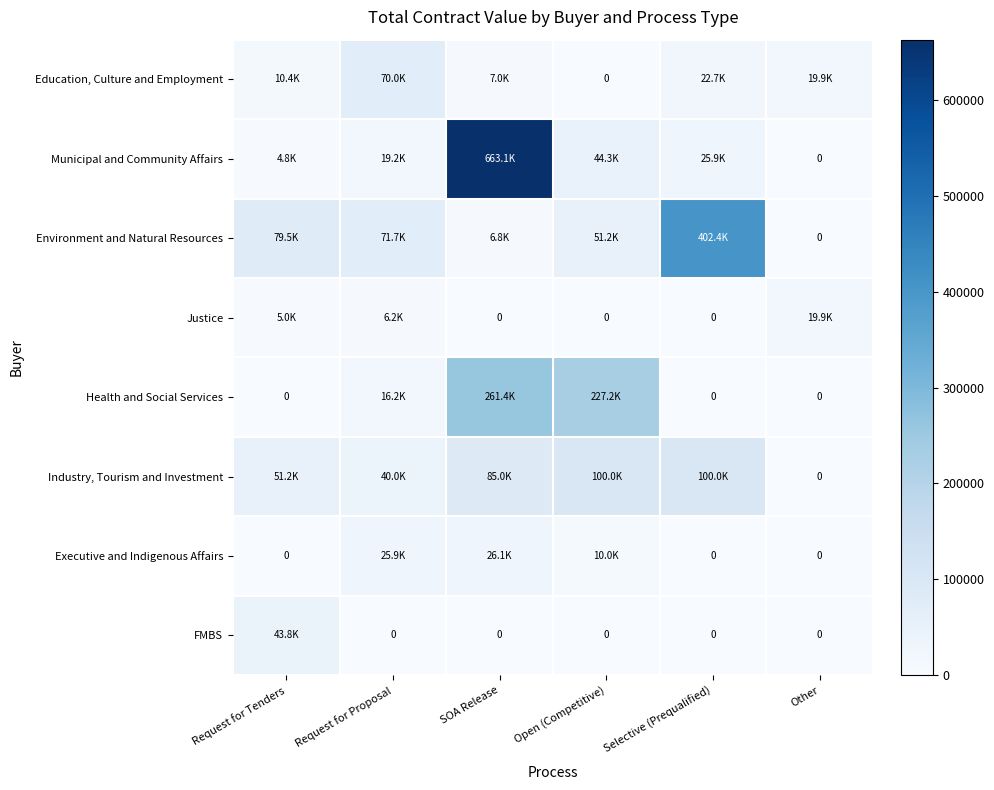

Which series has the largest range (max minus min)?

Municipal and Community Affairs